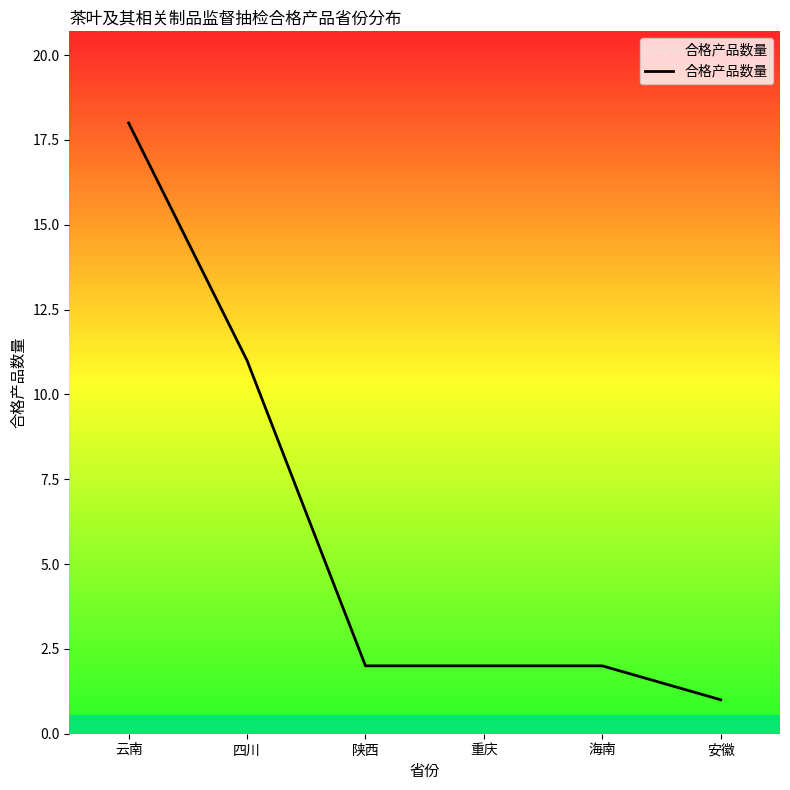

What is the ratio of the value at 云南 to the value at 安徽?

18.0